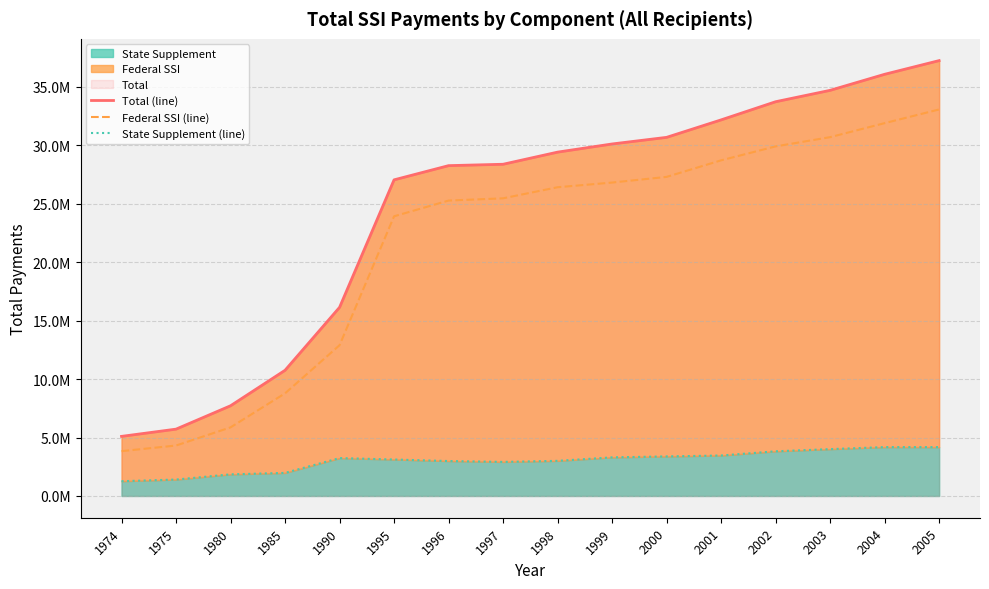

The value of Total (line) at 2002 is 58320172. True or false?

False